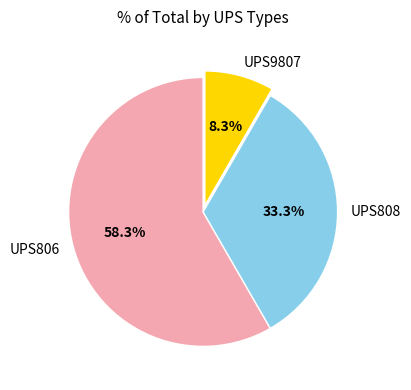

To the nearest percent, what portion does UPS806 represent?

58%